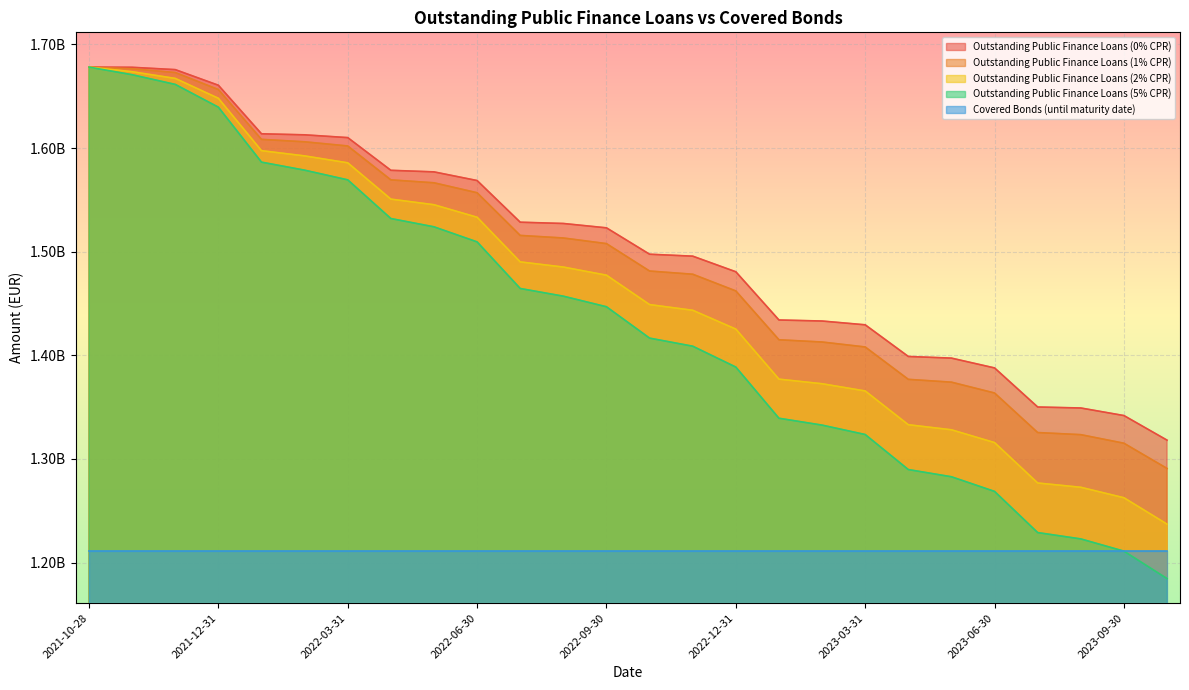

Which category has the lowest value in the Outstanding Public Finance Loans (5% CPR) series?

2023-10-31